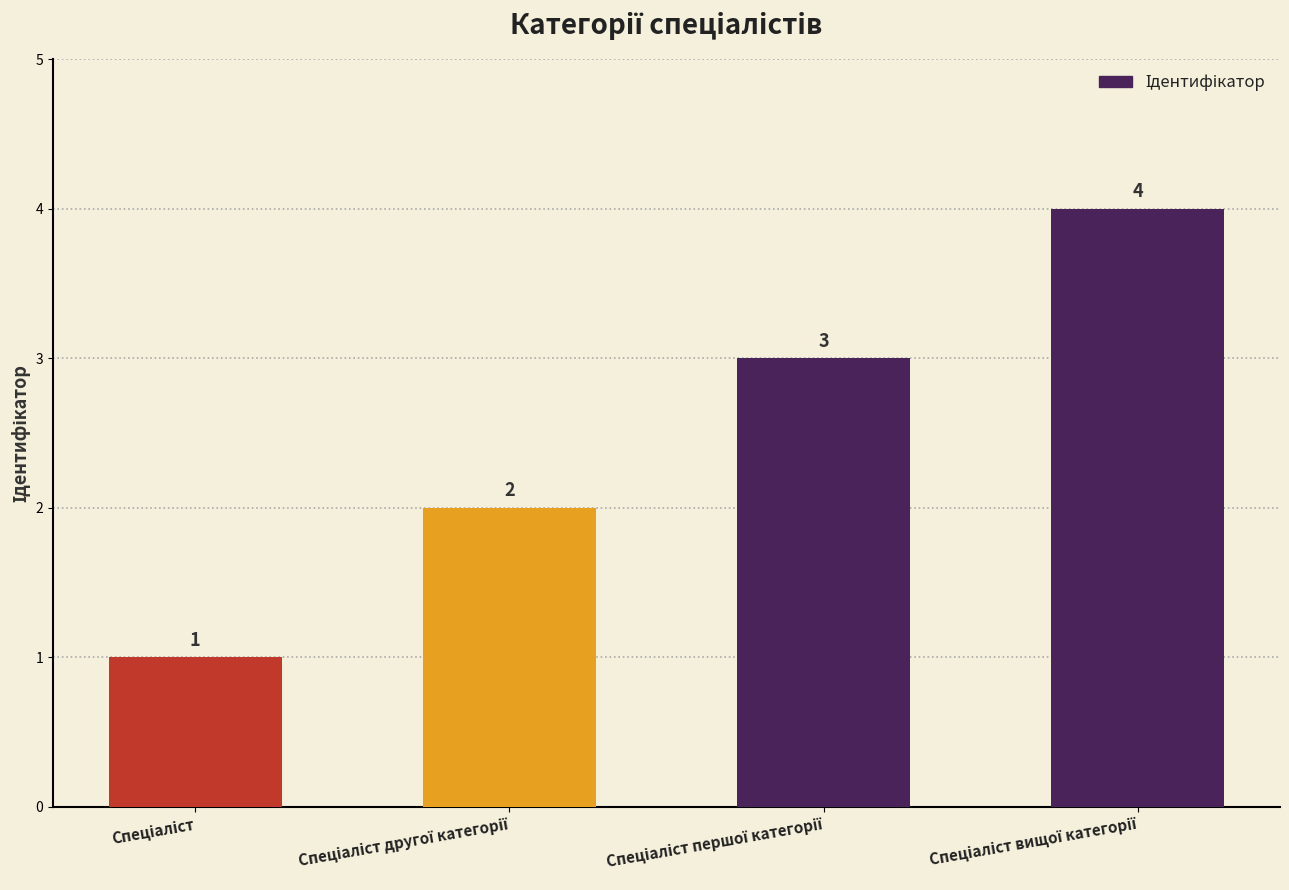

What is the value of the 1st bar from the left?

1